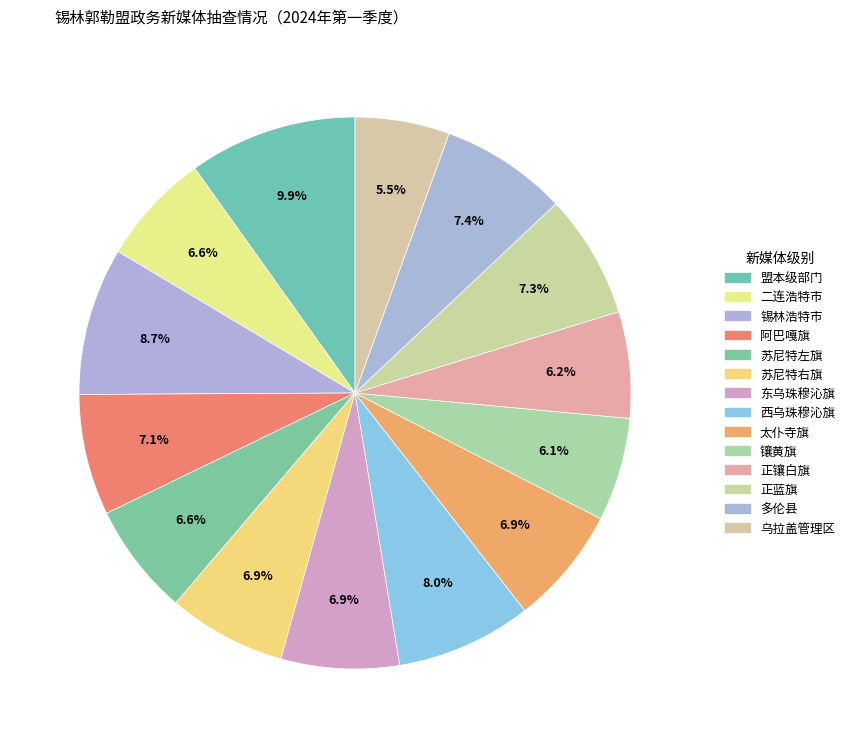

True or false: 苏尼特右旗 accounts for 15% of the total.

False